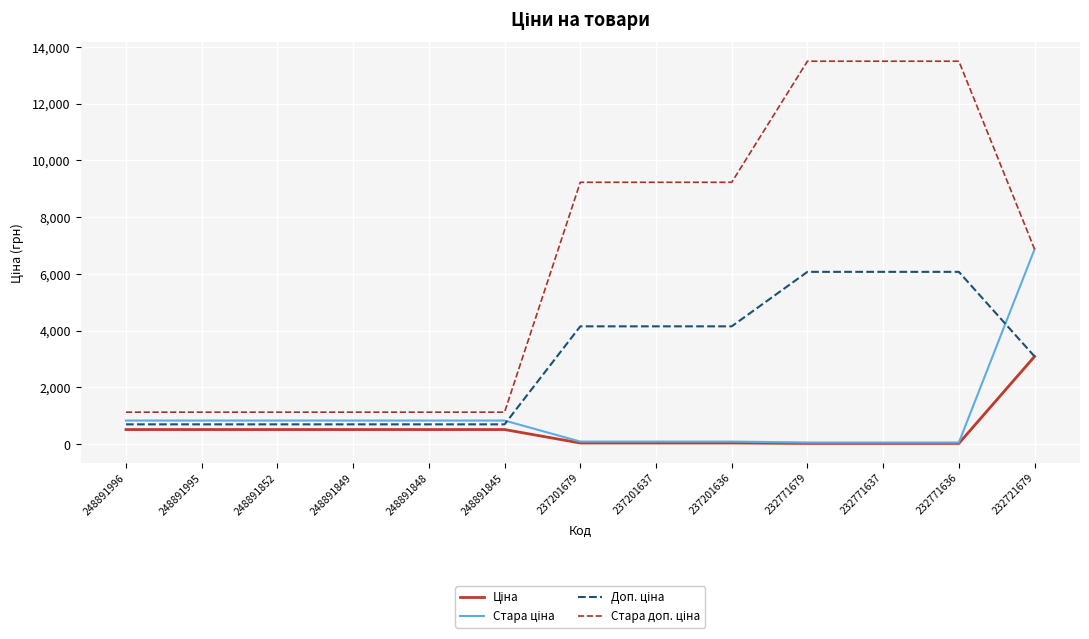

Which series changed the most between 248891996 and 237201679?

Стара доп. ціна